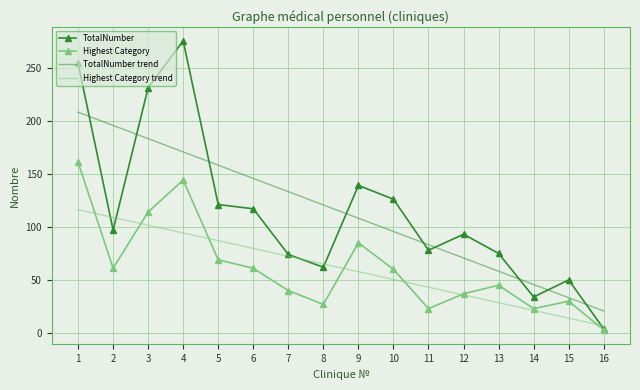

What is the minimum value for Highest Category trend?

6.7